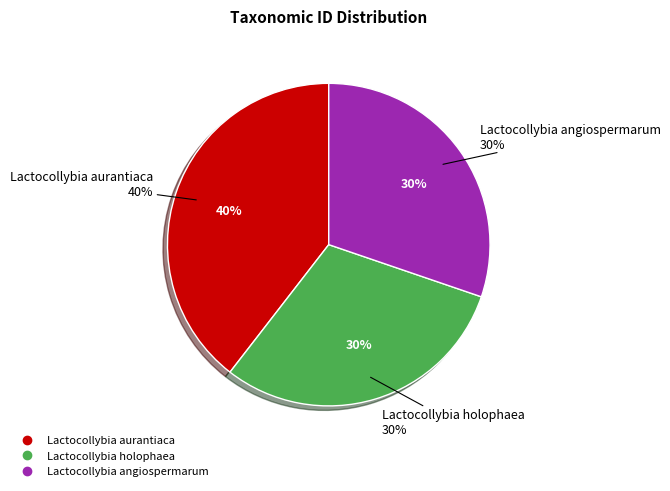

Is it true that Lactocollybia holophaea is 16% of the pie?

False